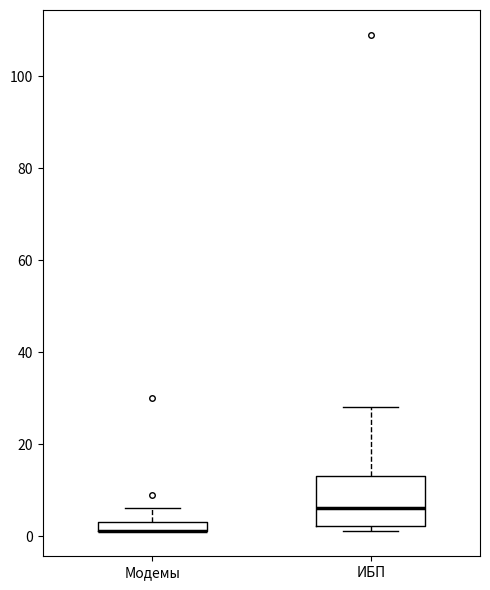

Where is the upper edge of the box for Модемы on the y-axis? The values are not printed on the chart, so give them approximately, as read against the axis.

4